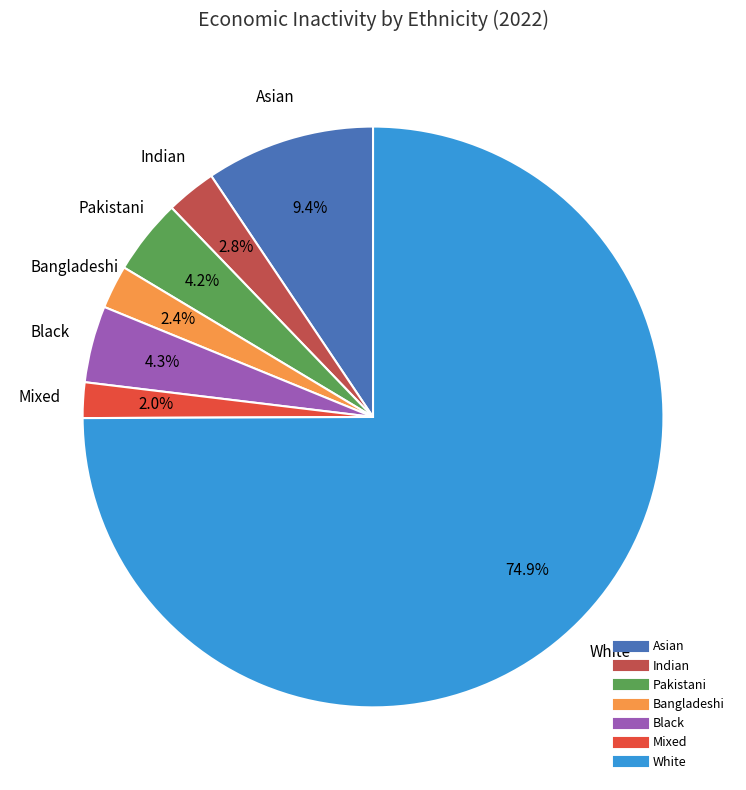

How many segments does this pie chart have?

7